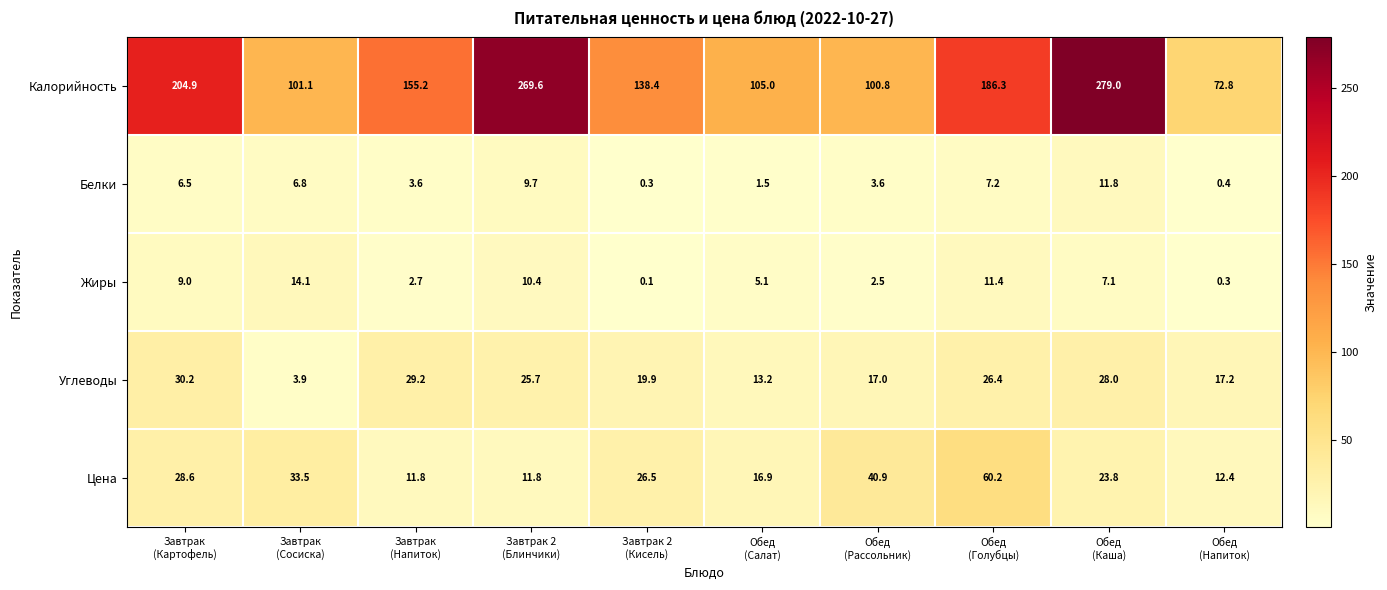

What is the highest value of the Жиры series?

14.1